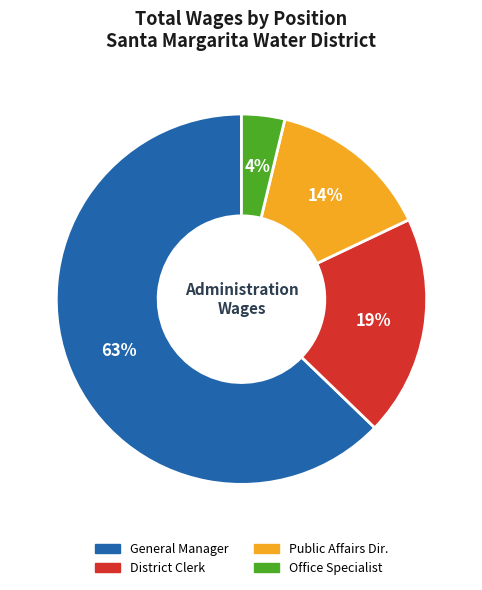

To the nearest percent, what is the difference between the largest and smallest slice percentages?

59%